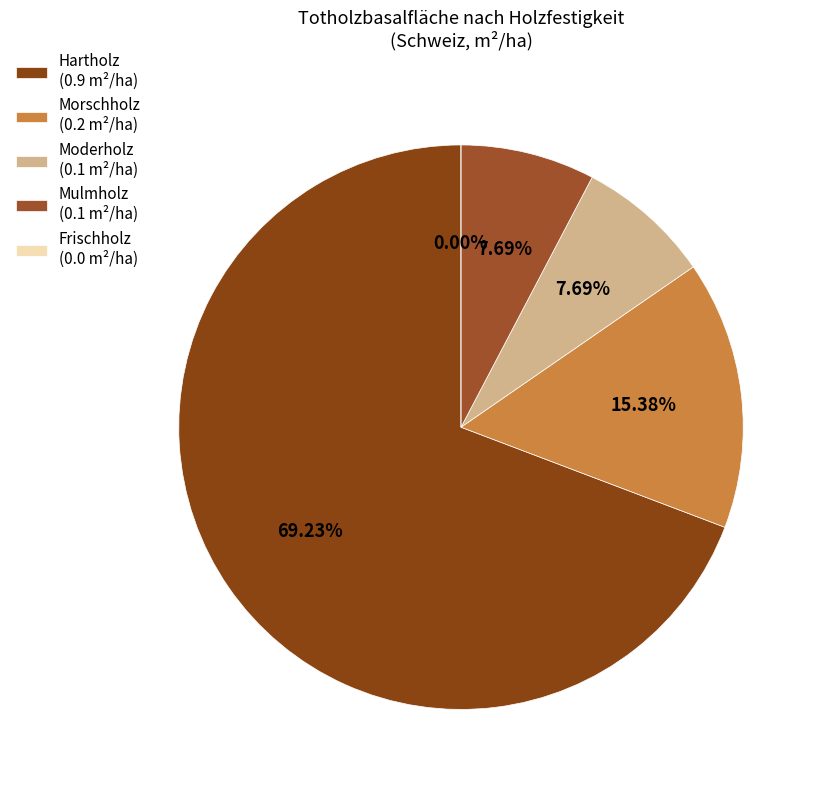

What is the smallest slice in the pie chart?

Frischholz